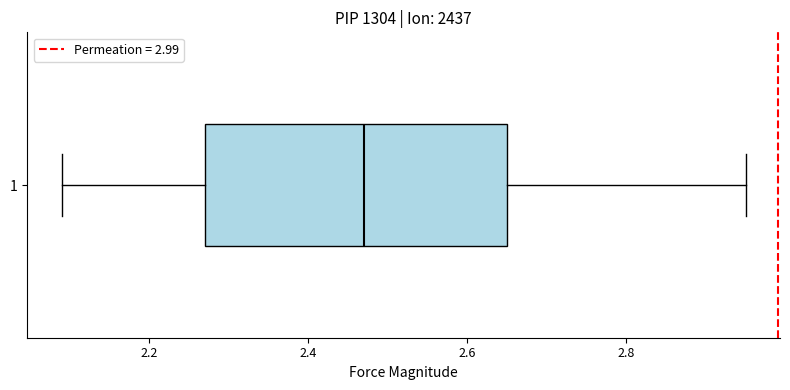

Transcribe this box plot: give where the median line is, the range the box spans, and where the two whiskers end, as read against the x-axis. The values are not printed on the chart, so give them approximately, as read against the axis.

median 2.48, box 2.28 to 2.66, whiskers 2.10 to 2.96